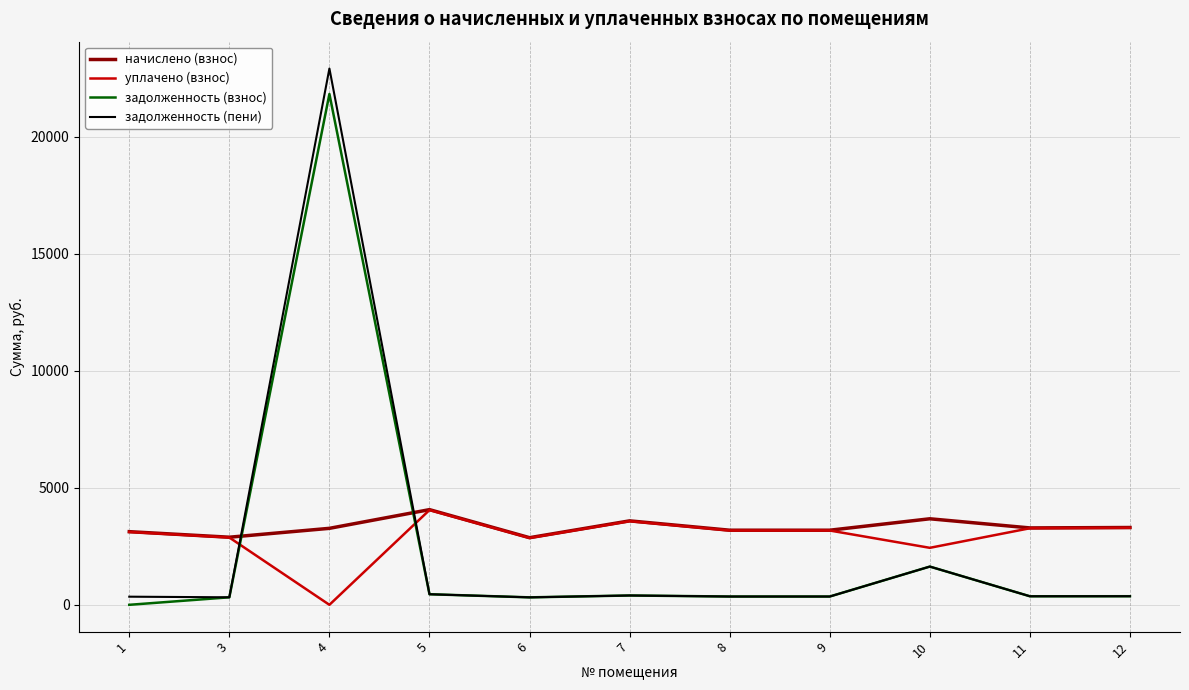

What is the sum of the начислено (взнос) values at 3 and 10?

6567.2